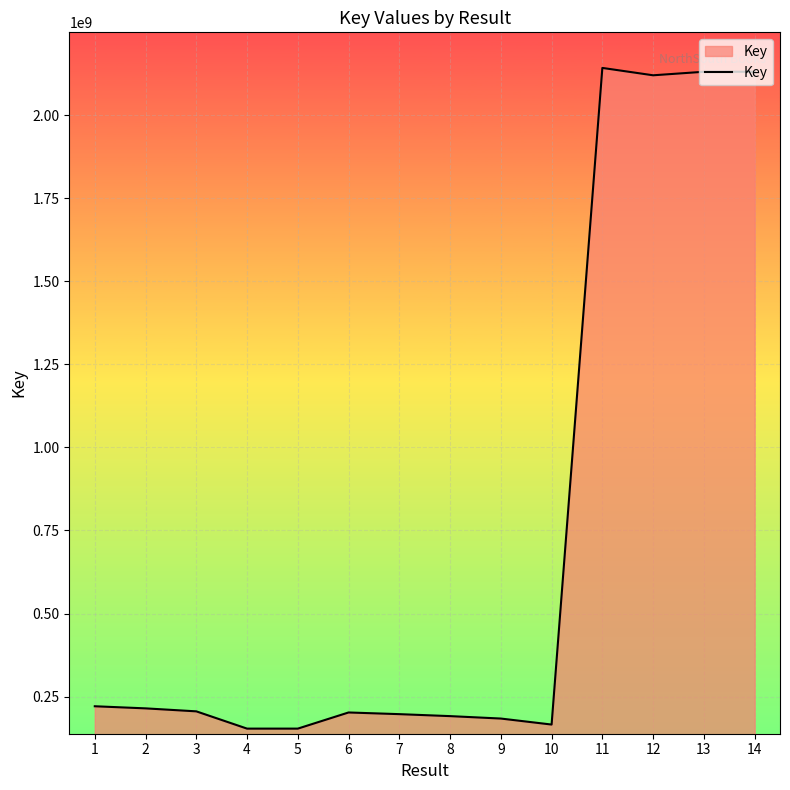

Is it true that the value at 14 is 2130384887?

True